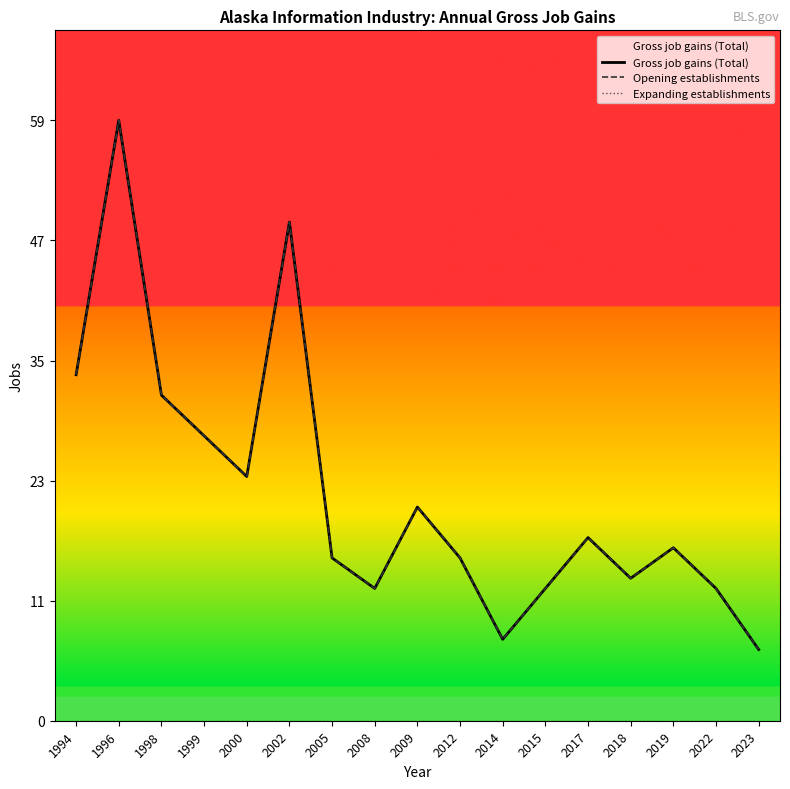

What is the total value across all series at 2022?

26